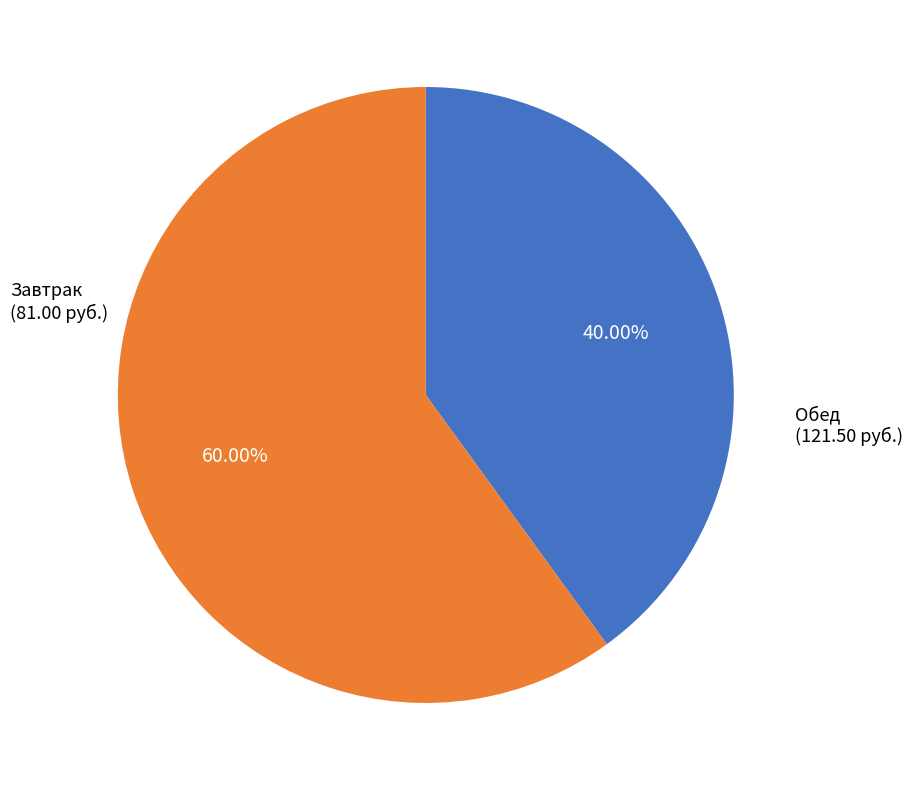

Rank the categories by value from highest to lowest.

Обед, Завтрак